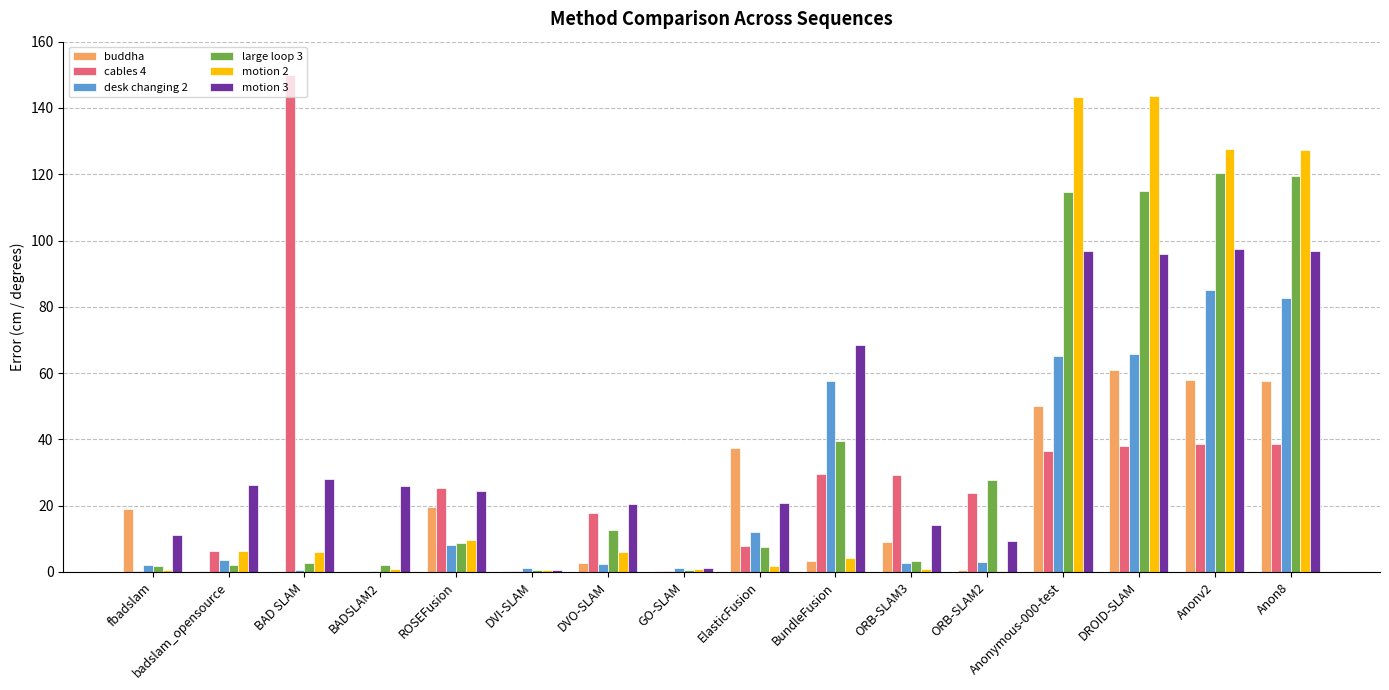

The value of large loop 3 at BAD SLAM is 2.7. True or false?

True